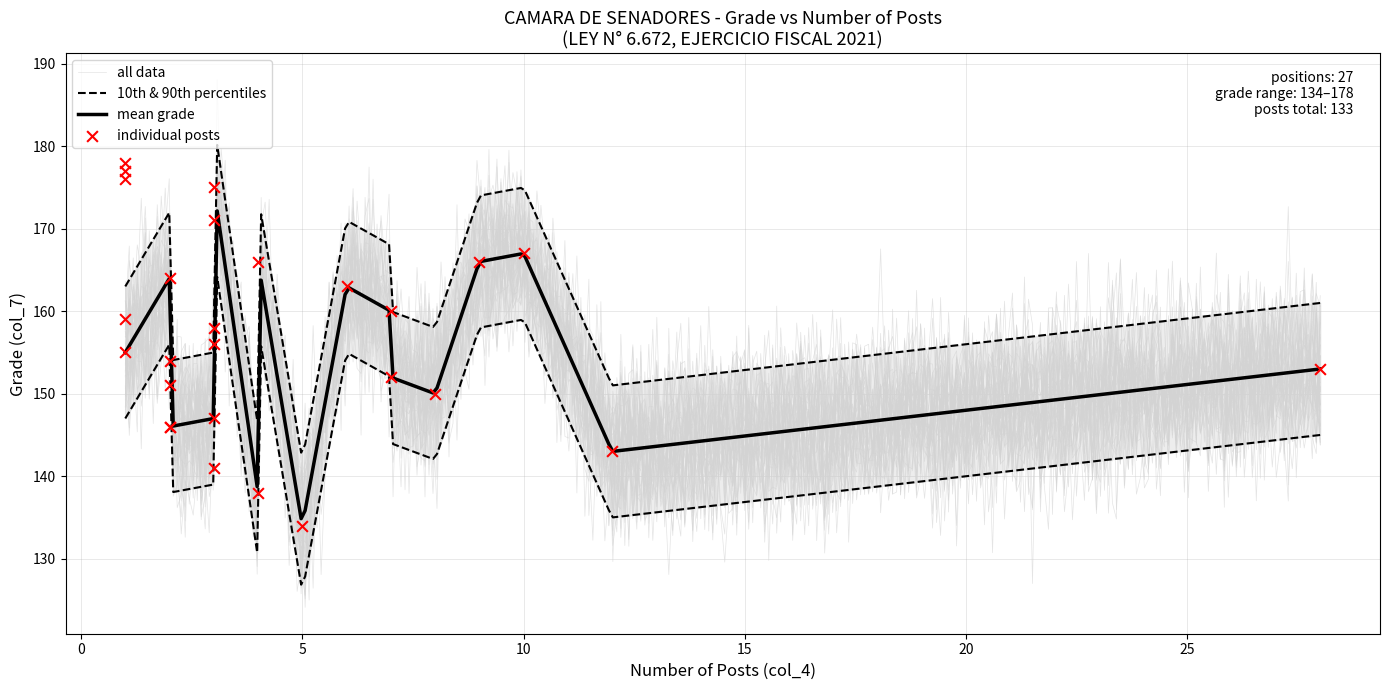

What is the change in value from 1 to 9?

-12